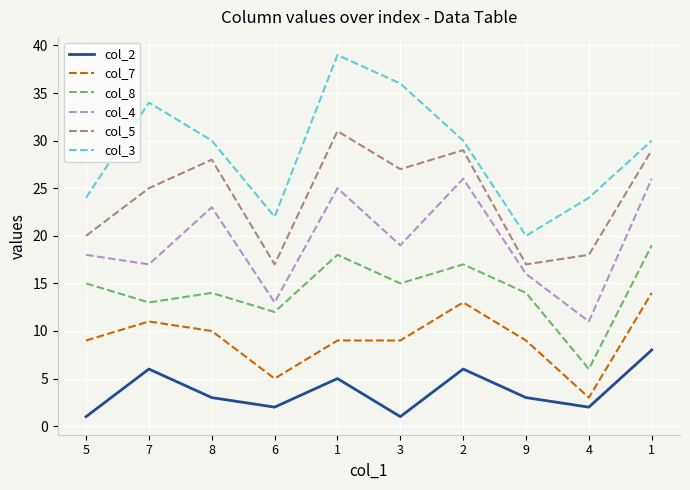

What is the label of the 5th point from the right?

3